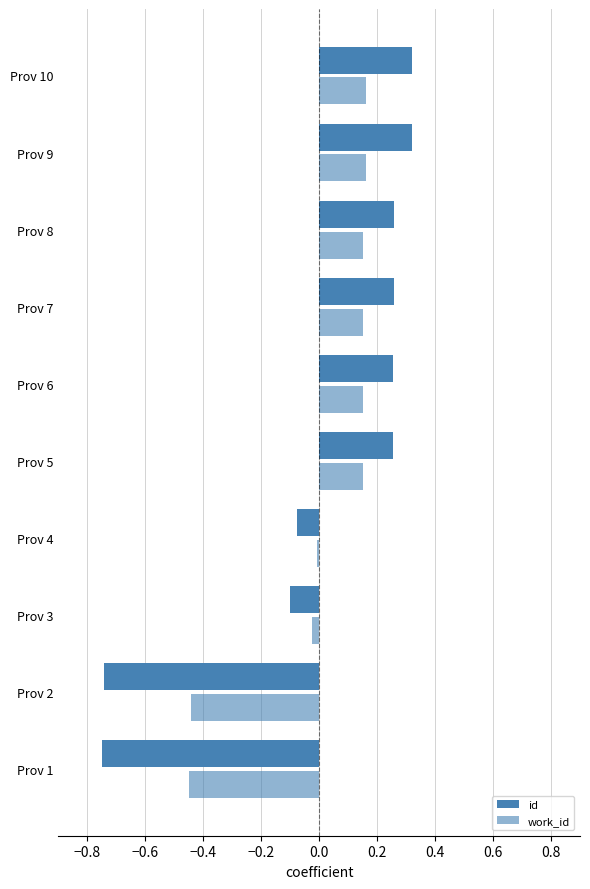

How many categories are shown in the chart?

10